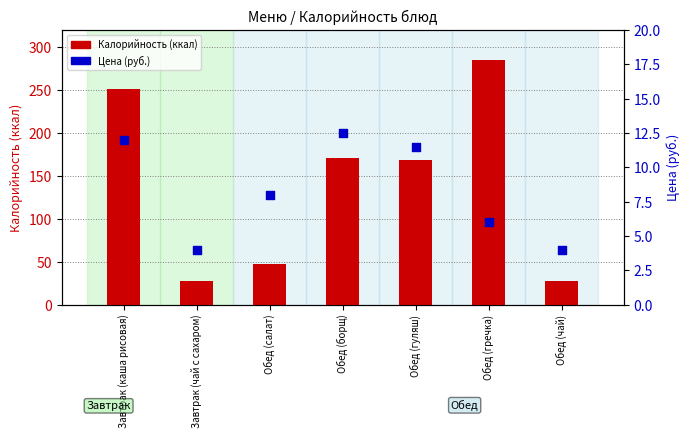

What is the total value across all series at Обед (гуляш)?

179.6